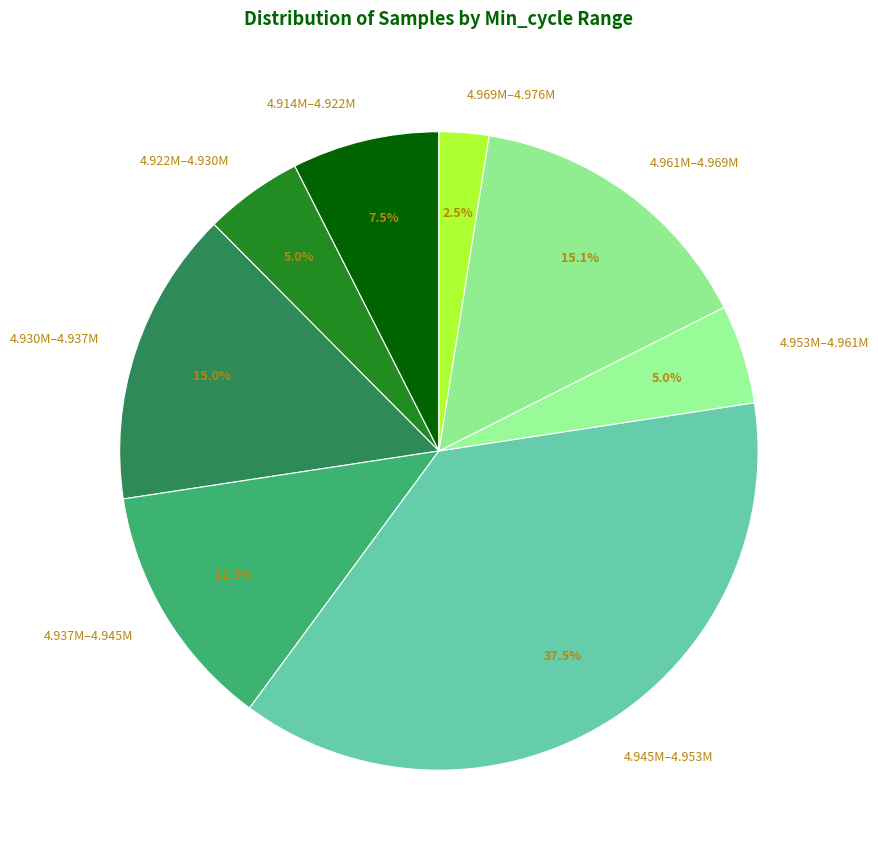

Which has a higher value, 4.922M–4.930M or 4.937M–4.945M?

4.937M–4.945M